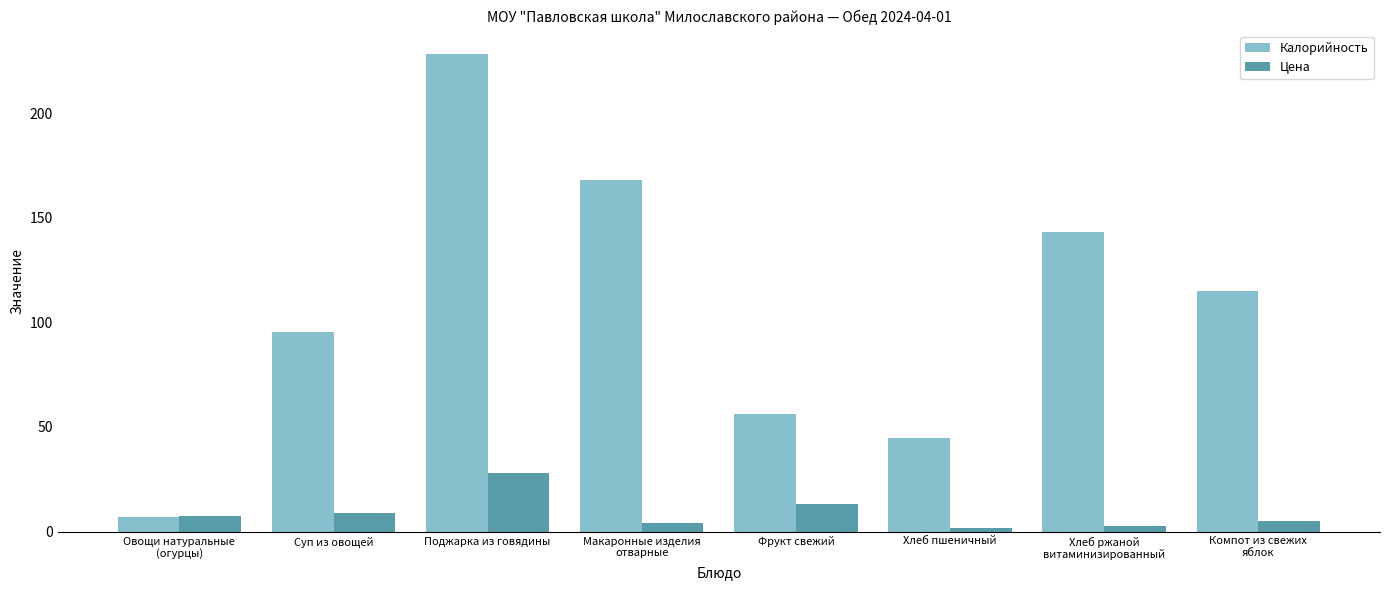

What are all the series names shown in the legend?

Калорийность, Цена